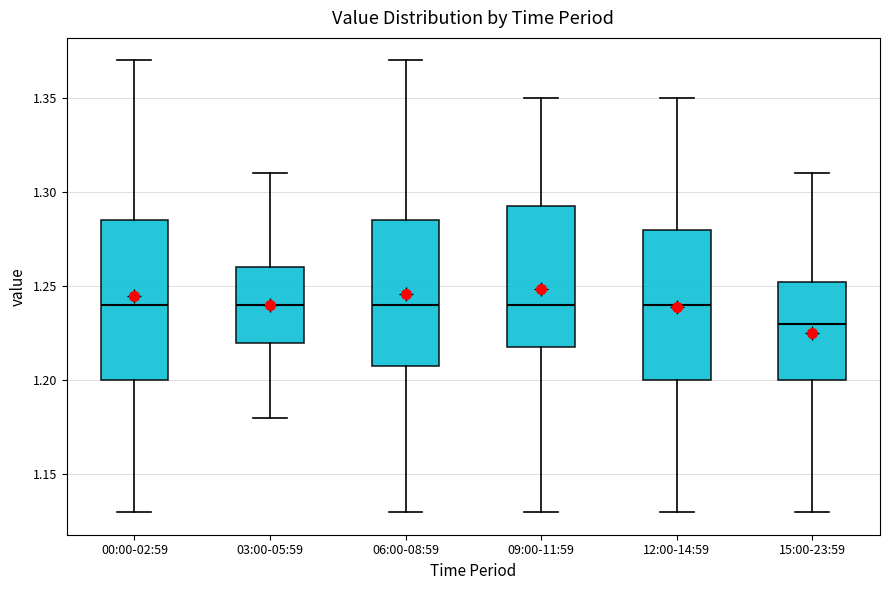

Reading left to right, read every box against the y-axis: the position of its median line, the range the box covers, and the ends of its whiskers. The values are not printed on the chart, so give them approximately, as read against the axis.

00:00-02:59: median 1.240, box 1.200 to 1.285, whiskers 1.130 to 1.370
03:00-05:59: median 1.240, box 1.220 to 1.260, whiskers 1.180 to 1.310
06:00-08:59: median 1.240, box 1.210 to 1.285, whiskers 1.130 to 1.370
09:00-11:59: median 1.240, box 1.220 to 1.295, whiskers 1.130 to 1.350
12:00-14:59: median 1.240, box 1.200 to 1.280, whiskers 1.130 to 1.350
15:00-23:59: median 1.230, box 1.200 to 1.255, whiskers 1.130 to 1.310